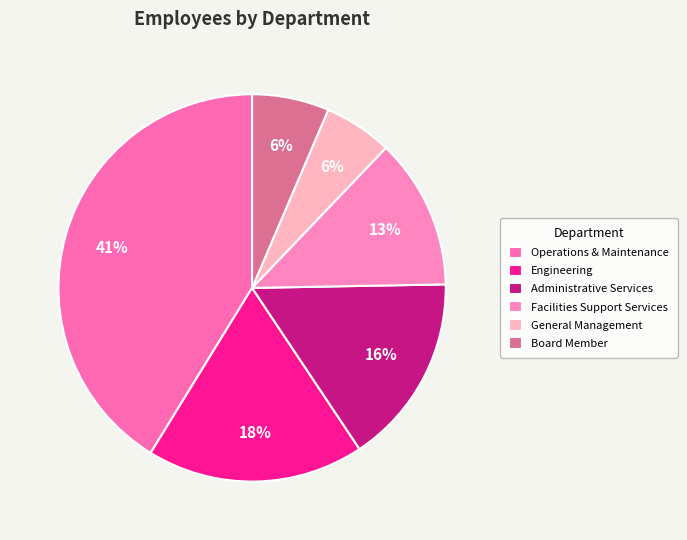

How many segments does this pie chart have?

6